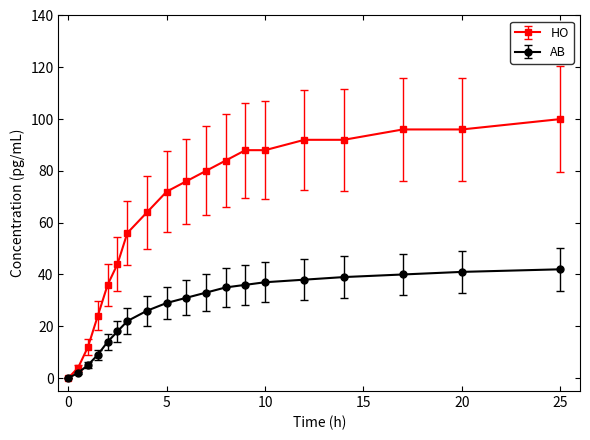

List the series in order of their overall mean, lowest first.

AB, HO